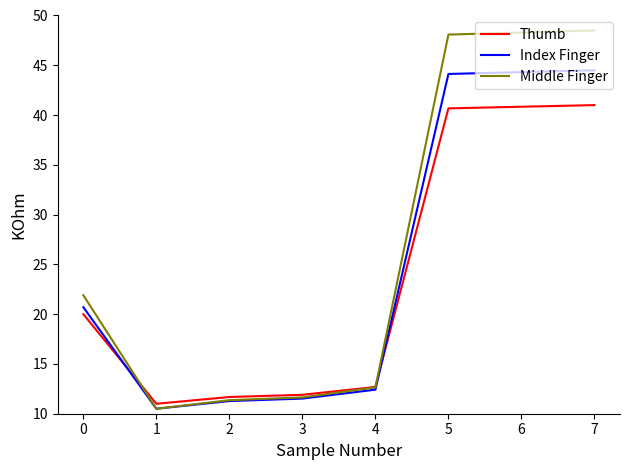

What is the average value of the Middle Finger series?

26.6